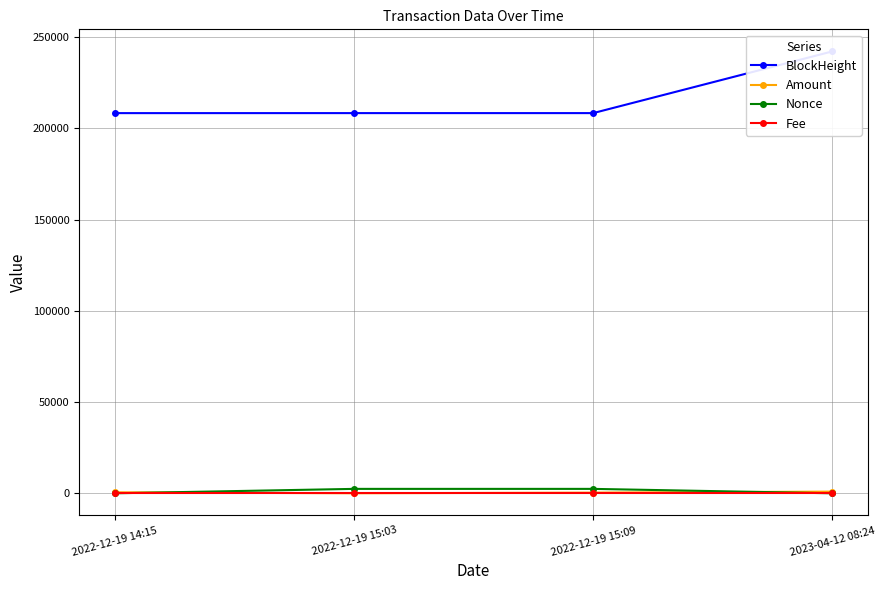

Which series changed the most between 2022-12-19 15:09 and 2023-04-12 08:24?

BlockHeight